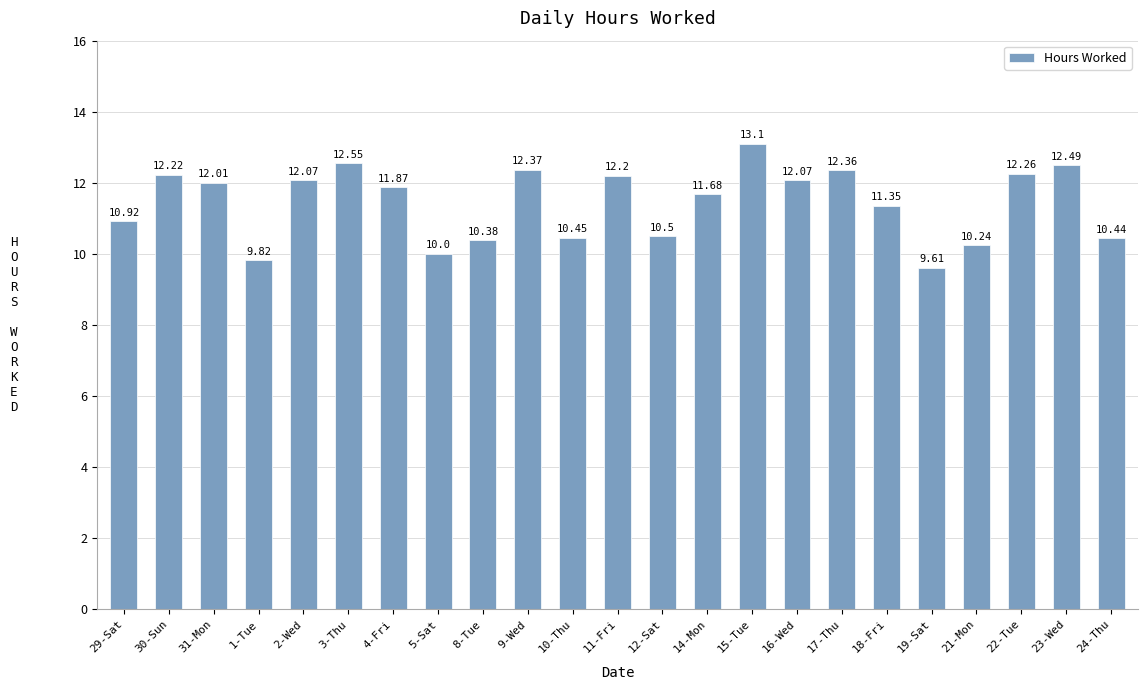

Which has a higher value, 22-Tue or 23-Wed?

23-Wed